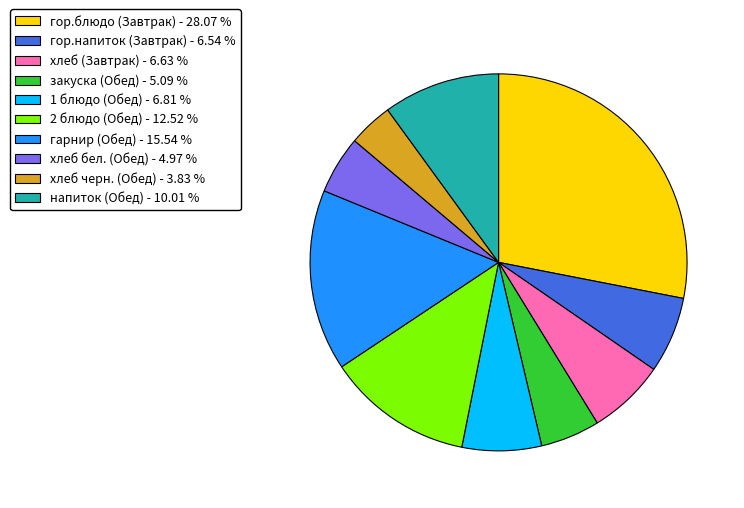

Which category has the smallest portion of the pie?

хлеб черн. (Обед)